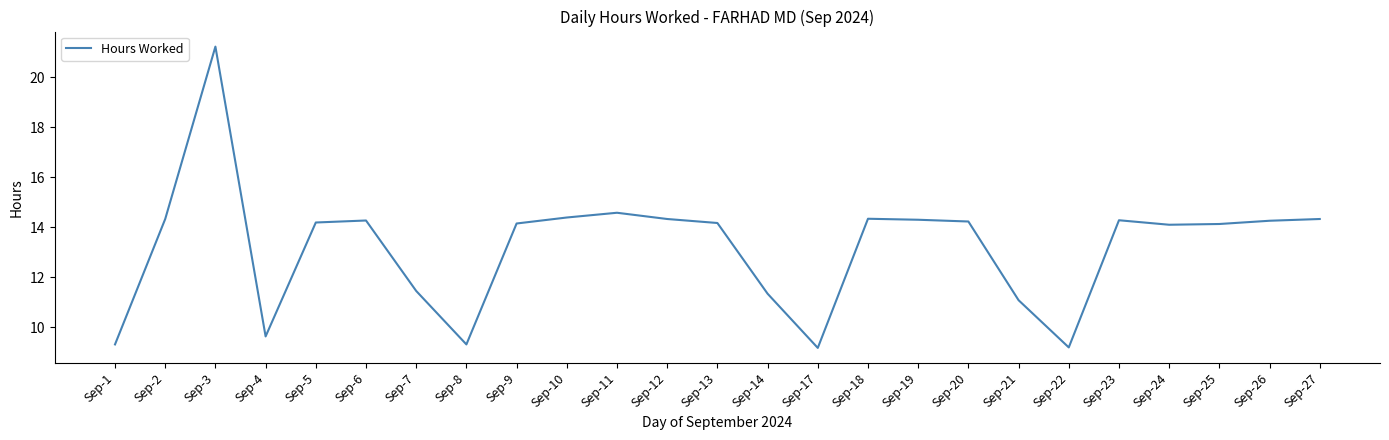

What is the smallest value displayed?

9.2